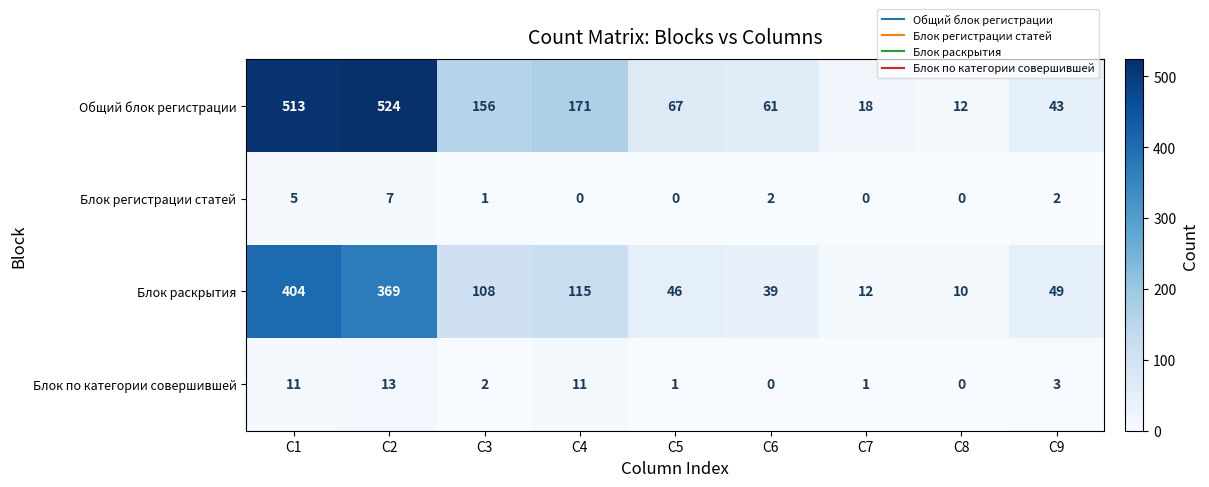

How many data points does each series have?

9